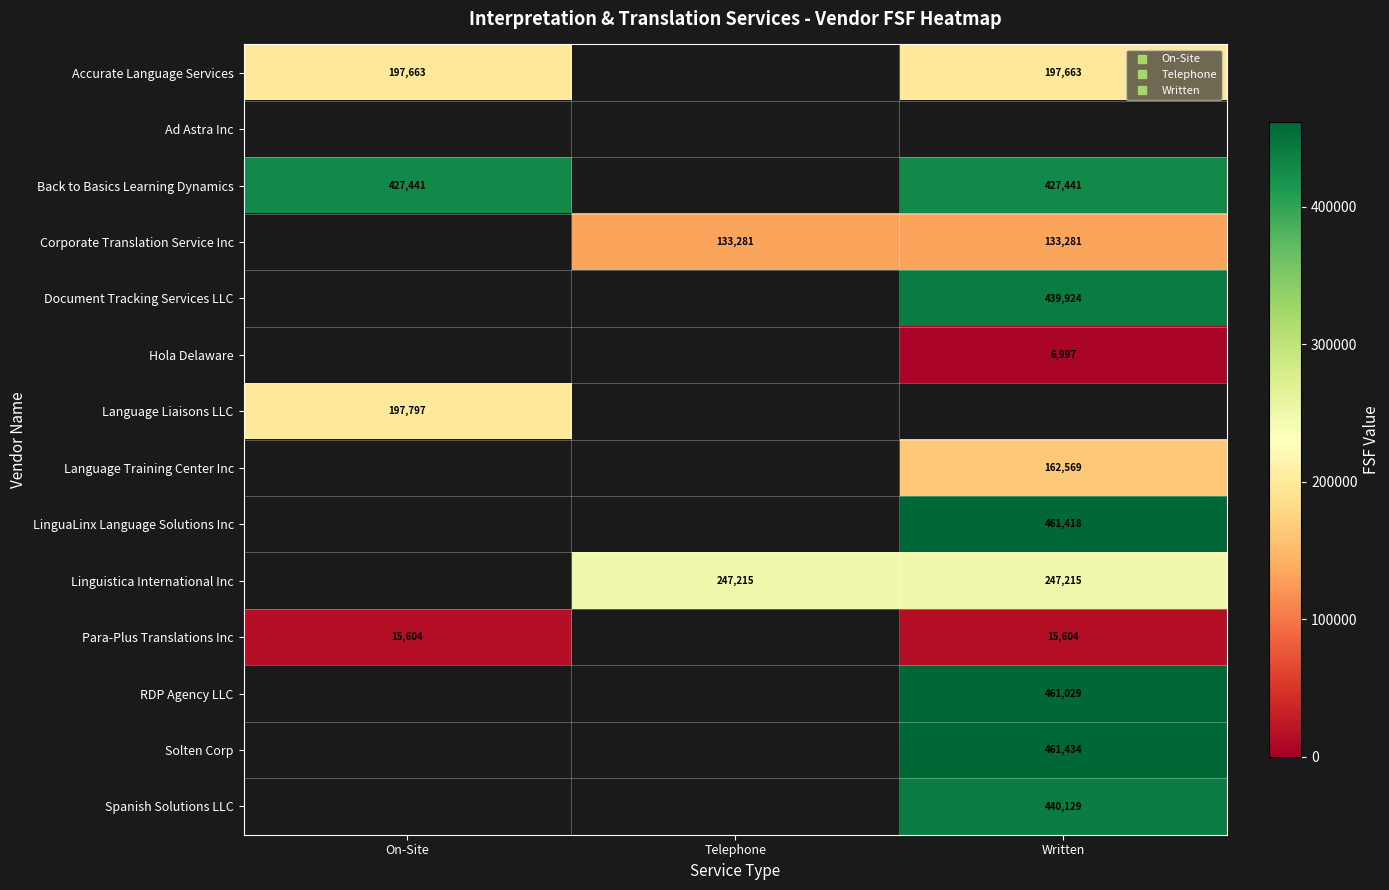

What value does the RDP Agency LLC series have at Written?

461029.0